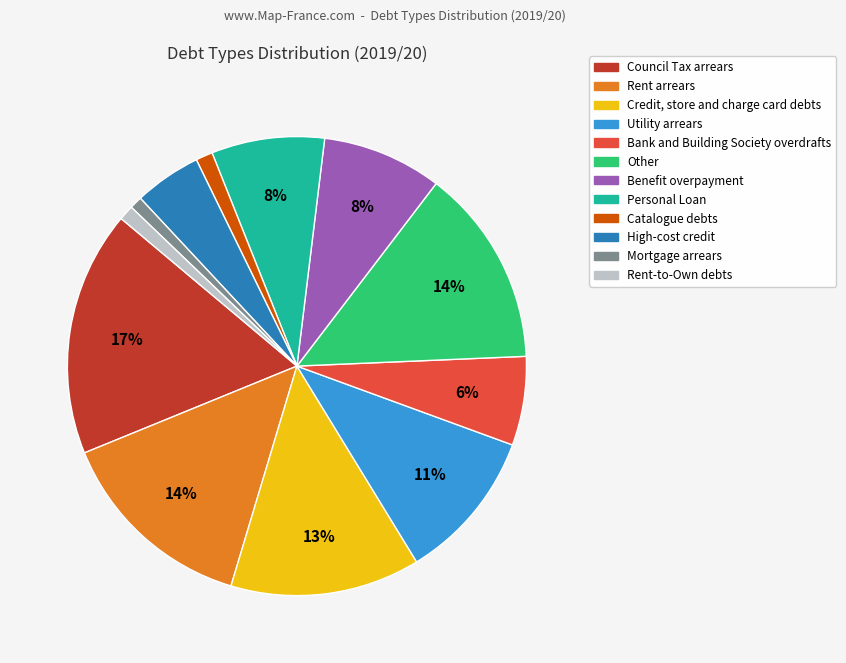

True or false: Mortgage arrears accounts for 1% of the total.

True